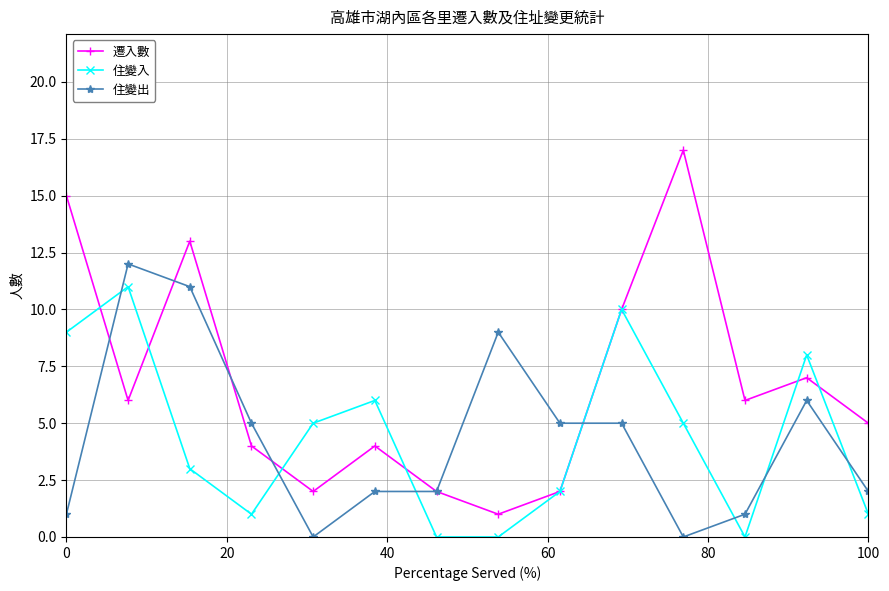

Which series has the widest spread of values?

遷入數